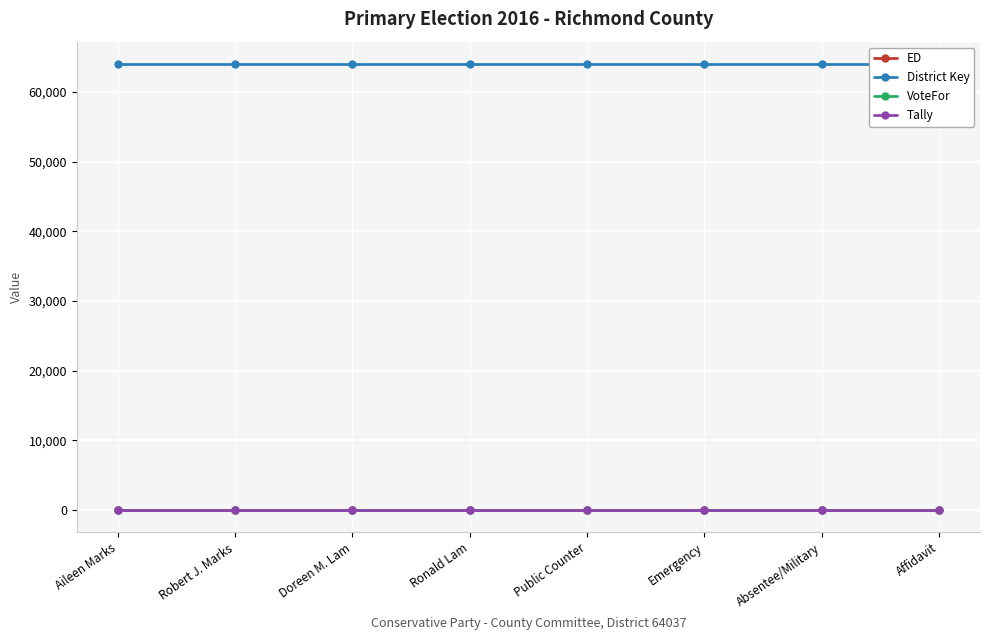

True or false: Tally and District Key intersect in this chart.

False